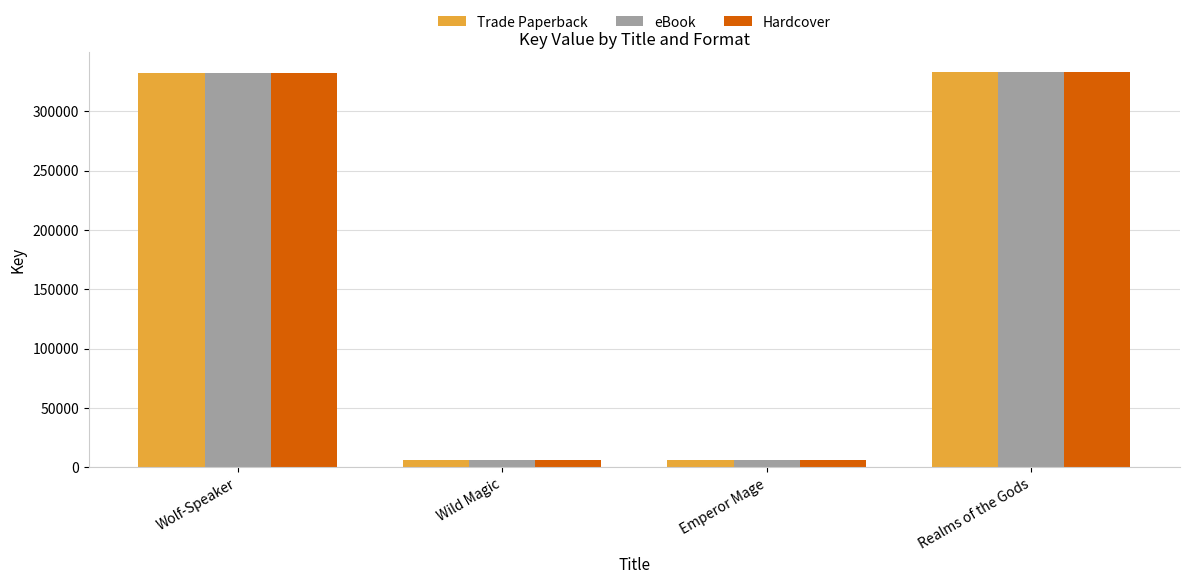

At how many categories does at least one series exceed 168631?

2